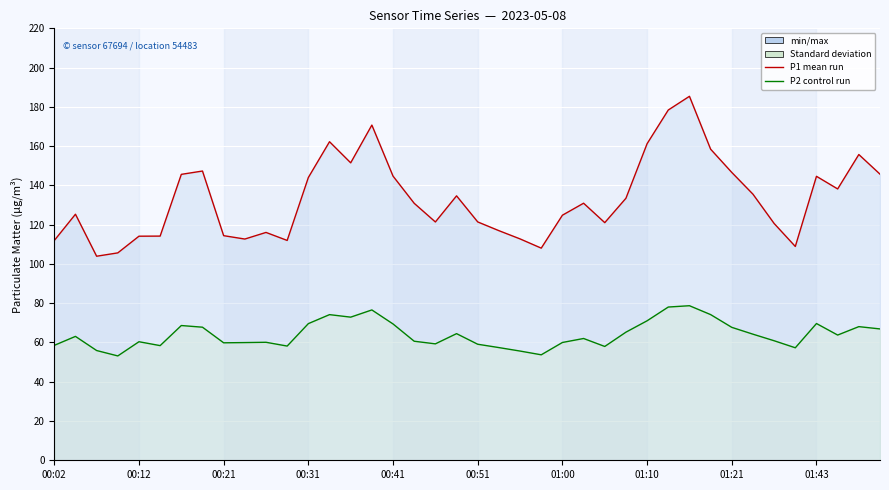

At how many categories does at least one series exceed 123?

23